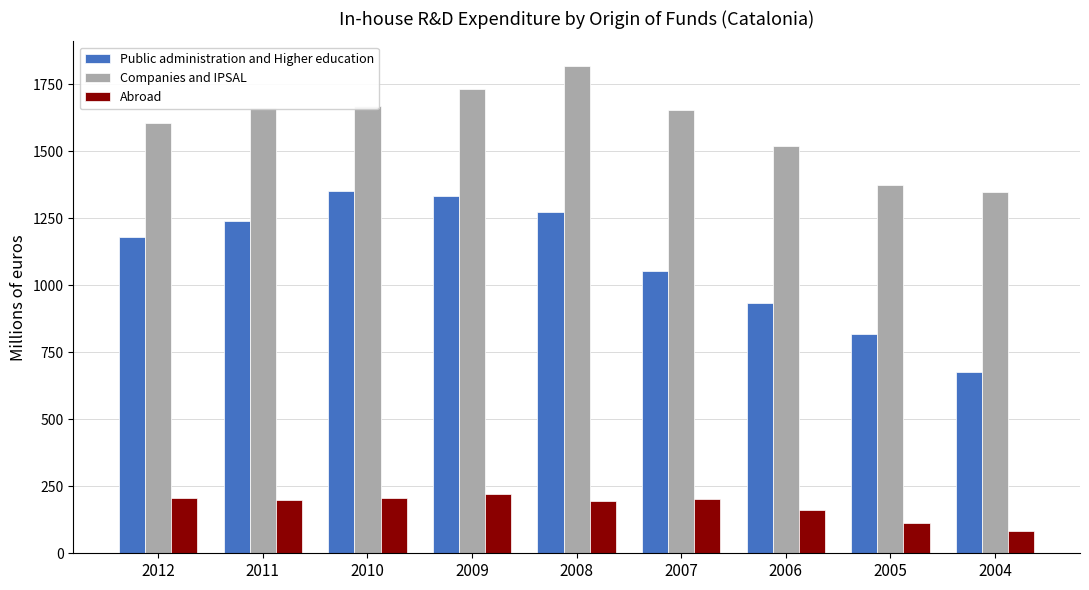

At how many categories does at least one series exceed 1322?

9